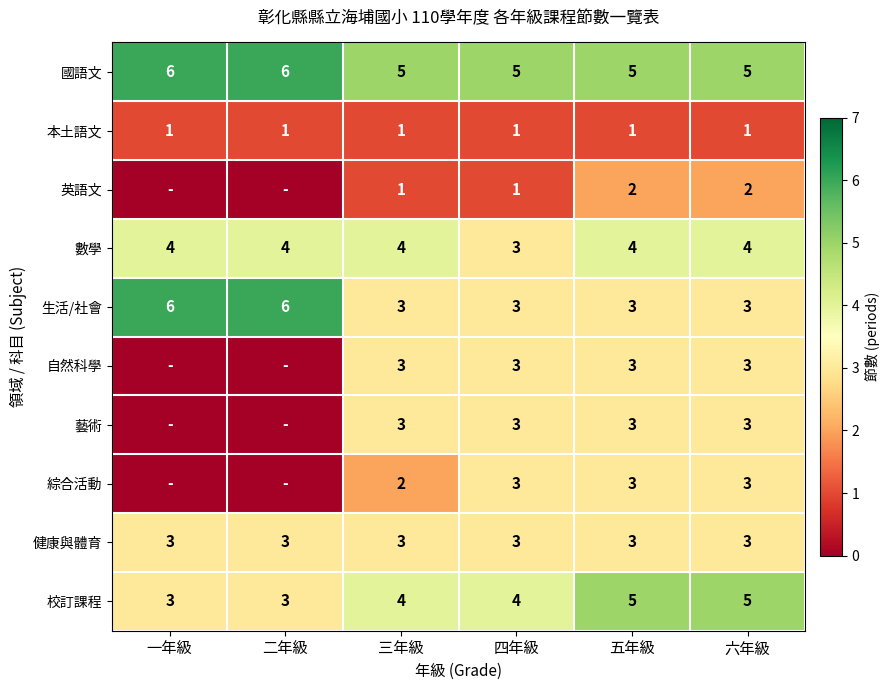

What is the difference between the highest and lowest values at 六年級?

4